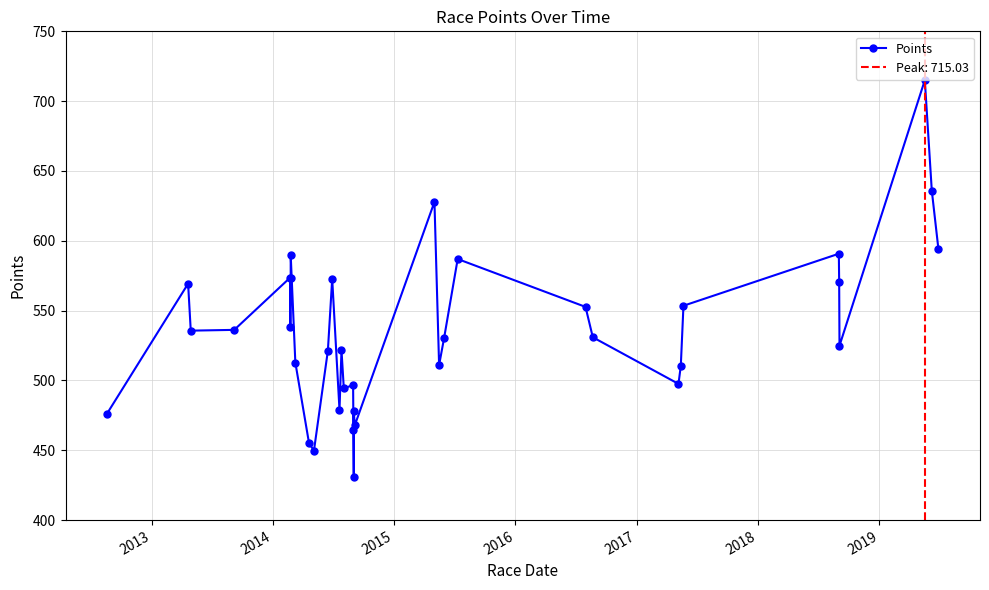

Is it true that the value at 10 is 240.0?

False